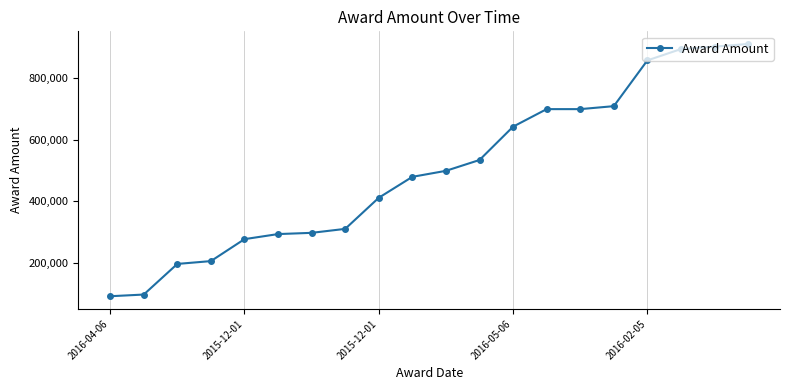

What is the sum of all values?

10020312